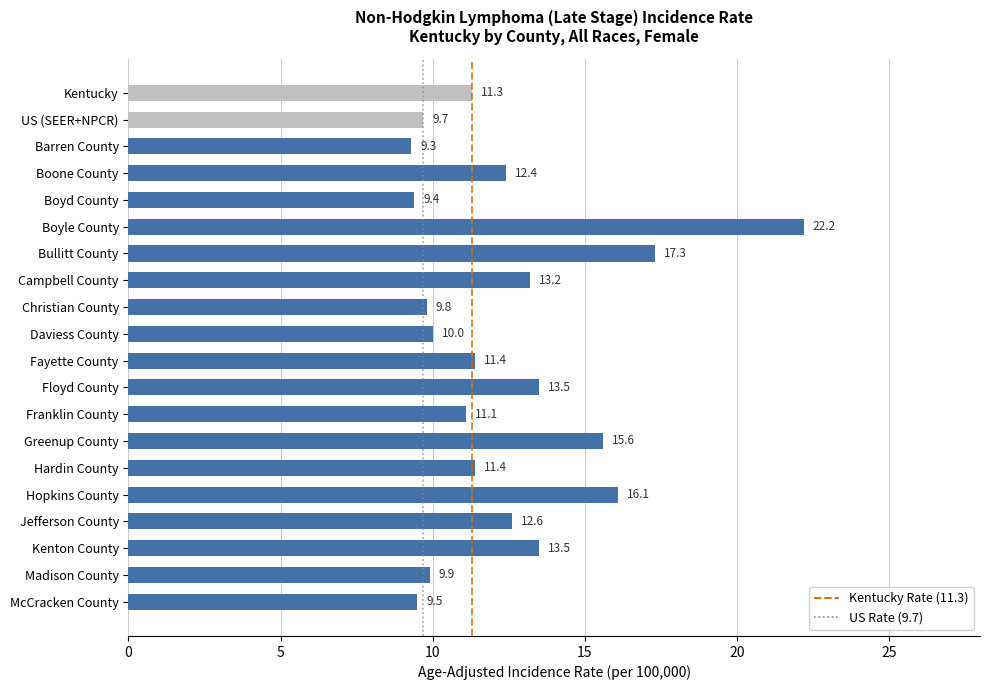

Reading top to bottom, list all the values displayed in this chart.

11.3	9.7	9.3	12.4	9.4	22.2	17.3	13.2	9.8	10.0	11.4	13.5	11.1	15.6	11.4	16.1	12.6	13.5	9.9	9.5